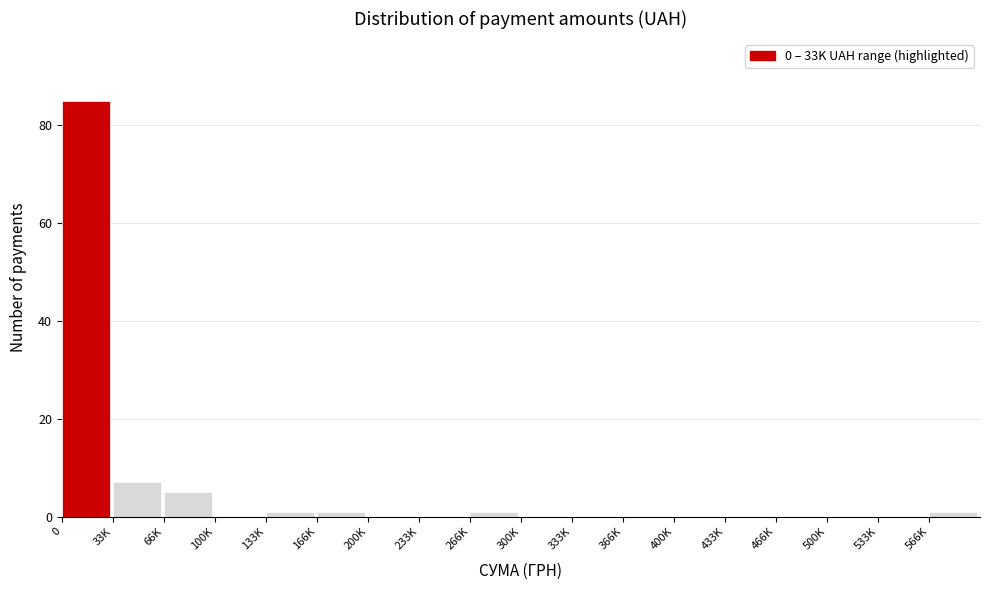

Reading left to right, extract all data points from this chart.

0=85	33K=7	66K=5	100K=0	133K=1	166K=1	200K=0	233K=0	266K=1	300K=0	333K=0	366K=0	400K=0	433K=0	466K=0	500K=0	533K=0	566K=1